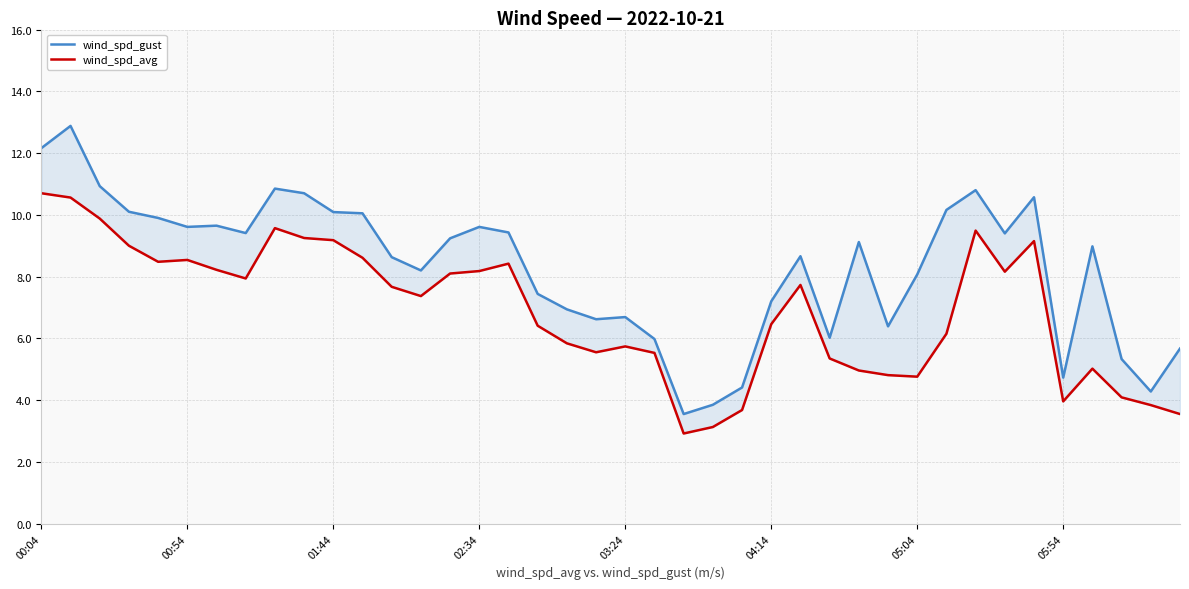

What is the total value across all series at 23?

7.0